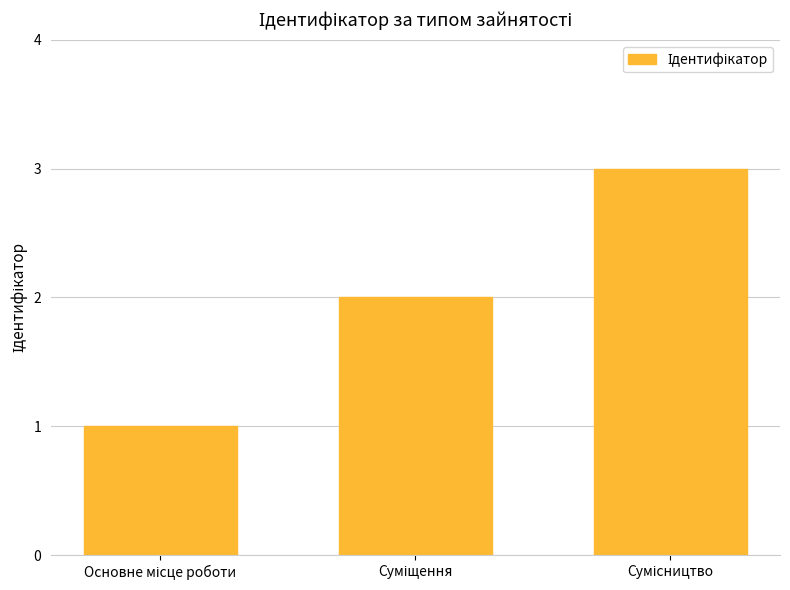

What is the maximum value shown in the chart?

3